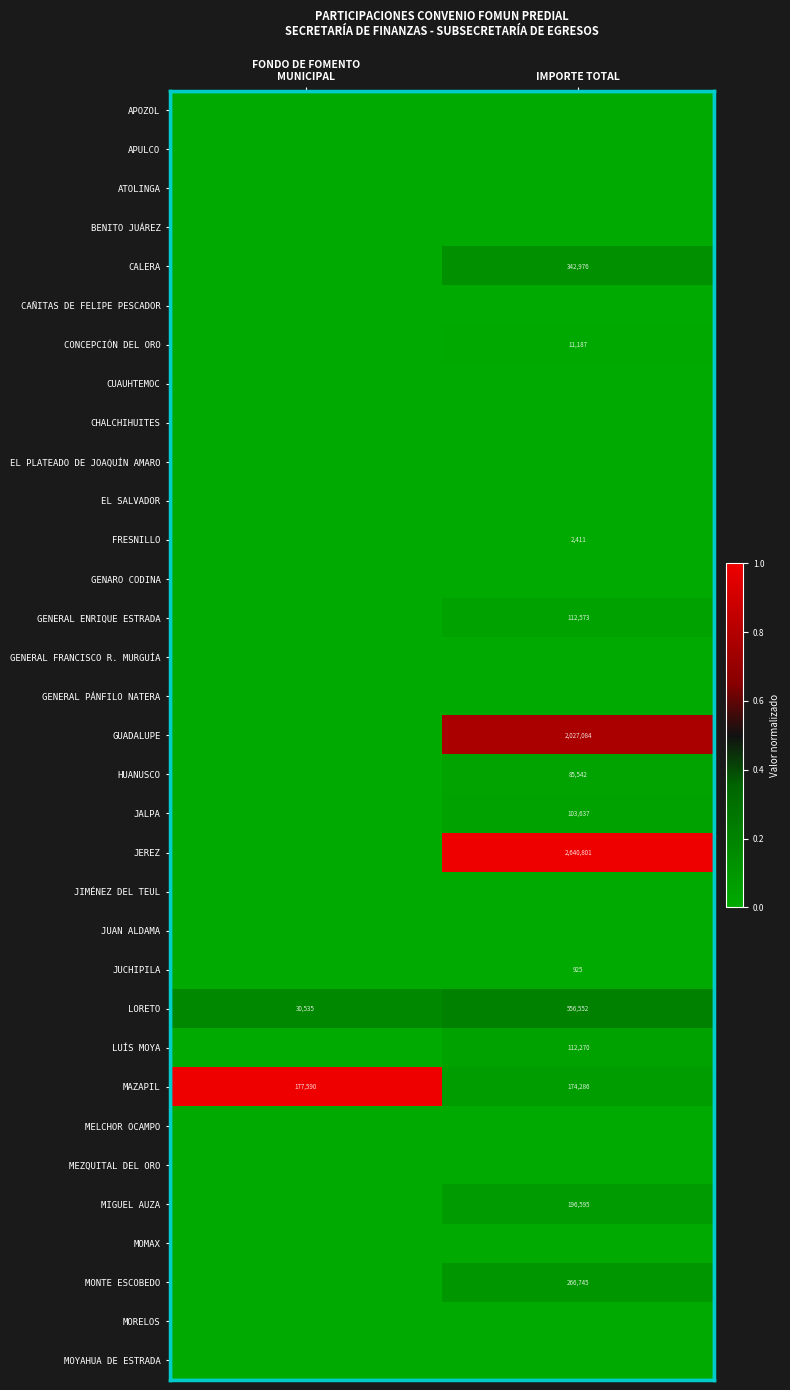

What is the lowest value of the LORETO series?

30535